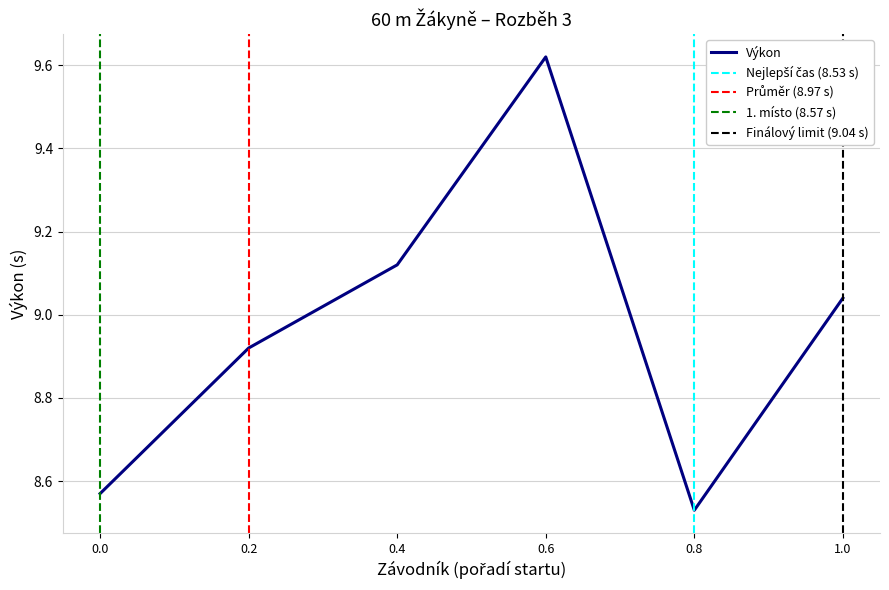

What is the greatest value displayed?

9.6